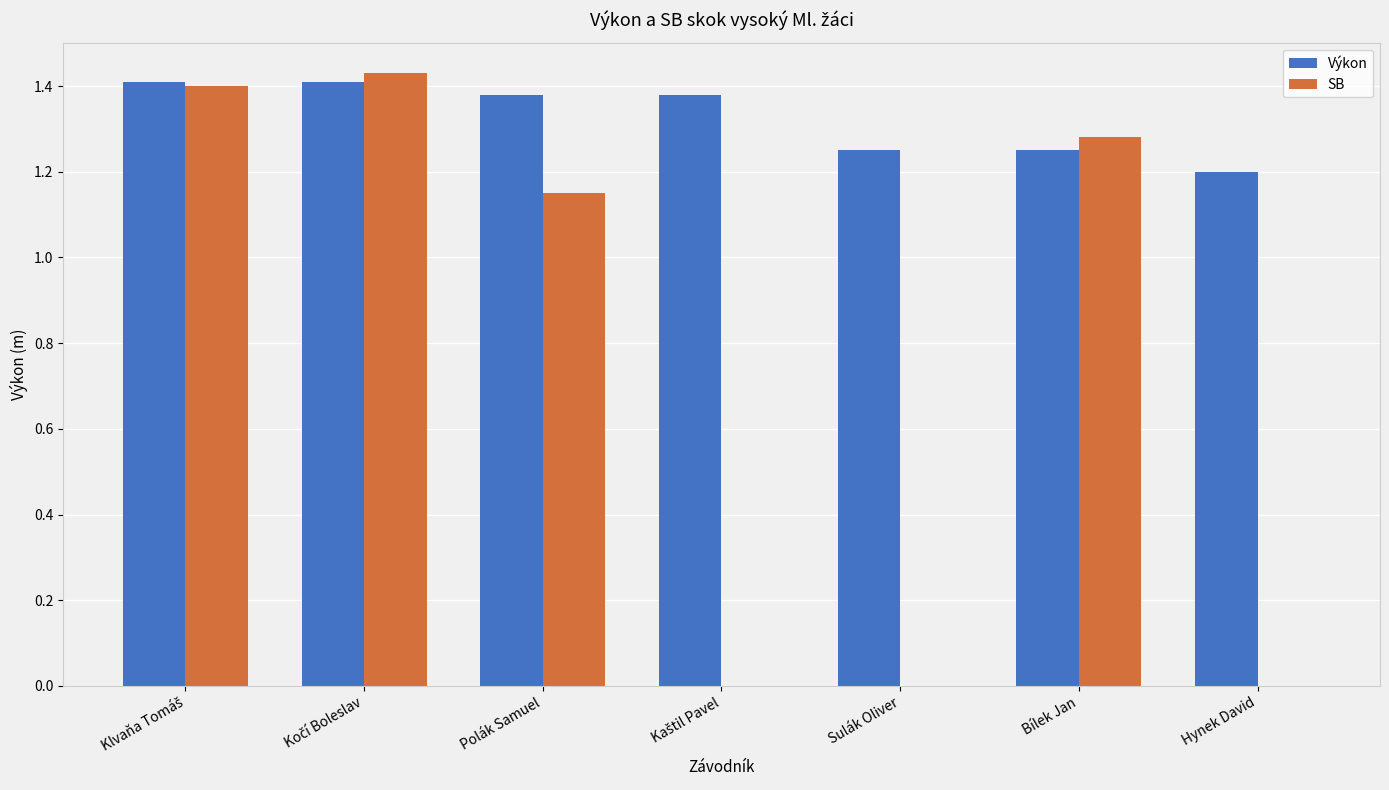

Count the number of data series in this chart.

2